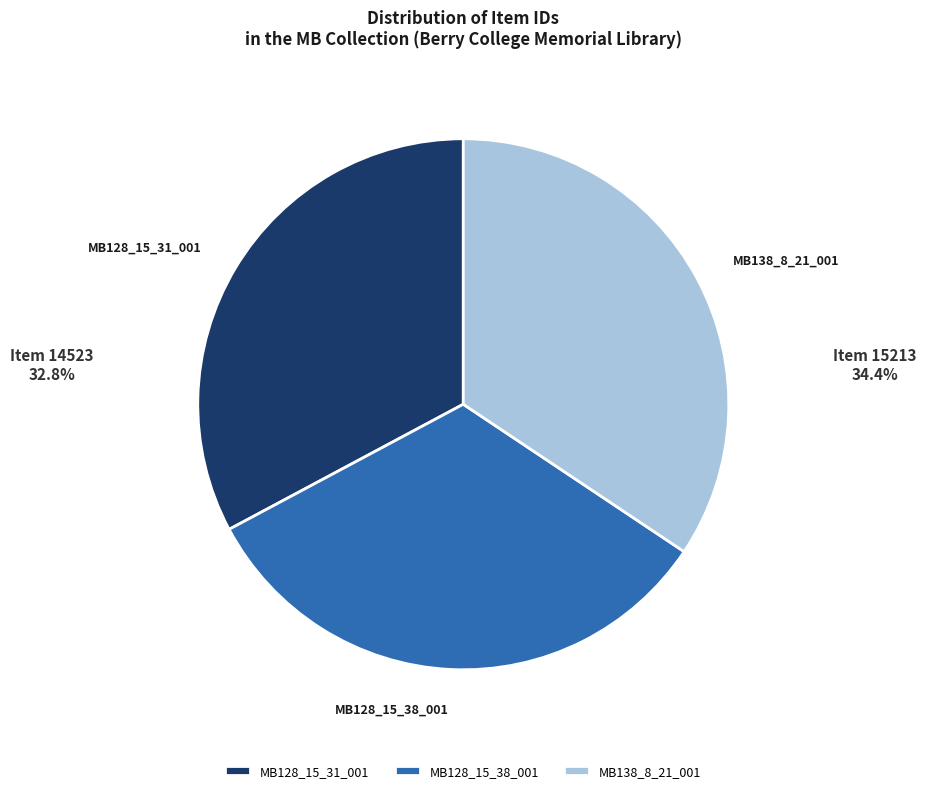

True or false: MB138_8_21_001 accounts for 48% of the total.

False